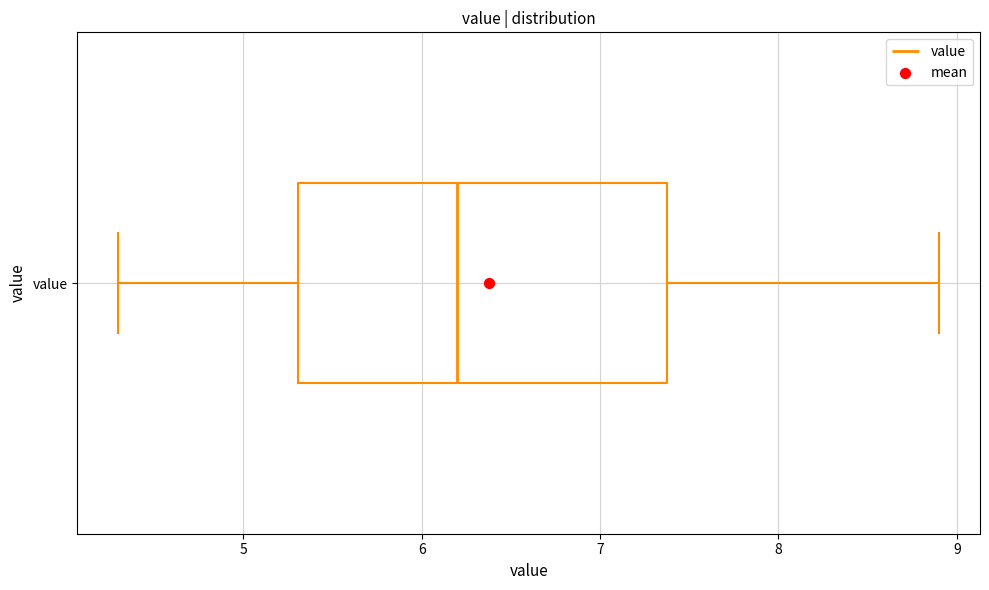

Read this box plot against the x-axis: the position of the median line, the range covered by the box, and the ends of both whiskers. The values are not printed on the chart, so give them approximately, as read against the axis.

median 6.2, box 5.3 to 7.4, whiskers 4.3 to 8.9